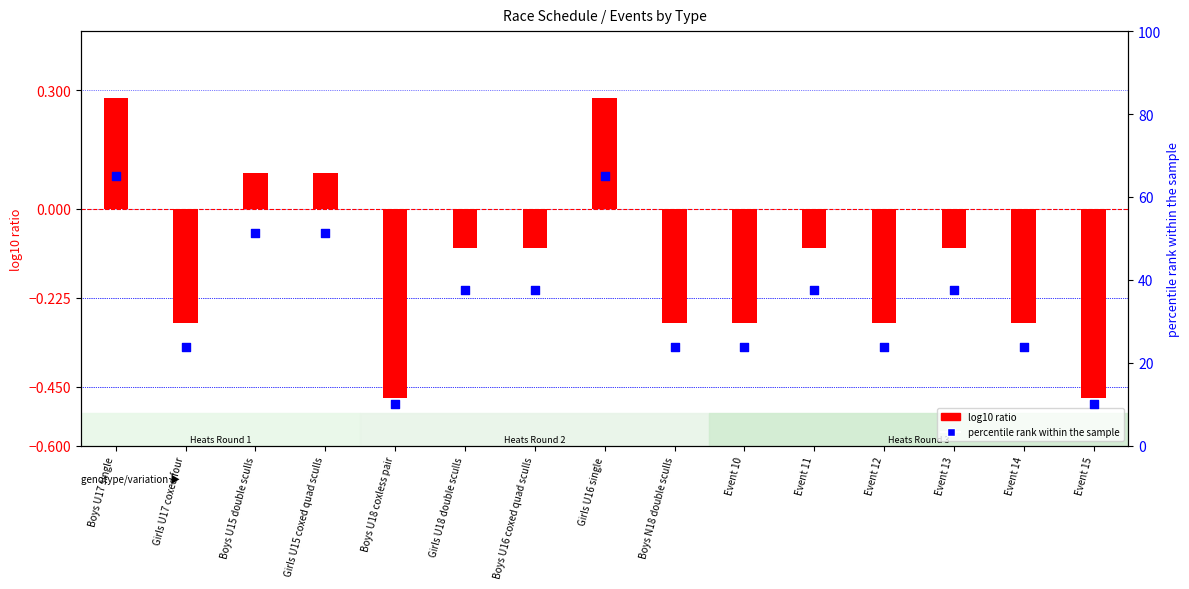

Which series contains the lowest Y value?

log10 ratio